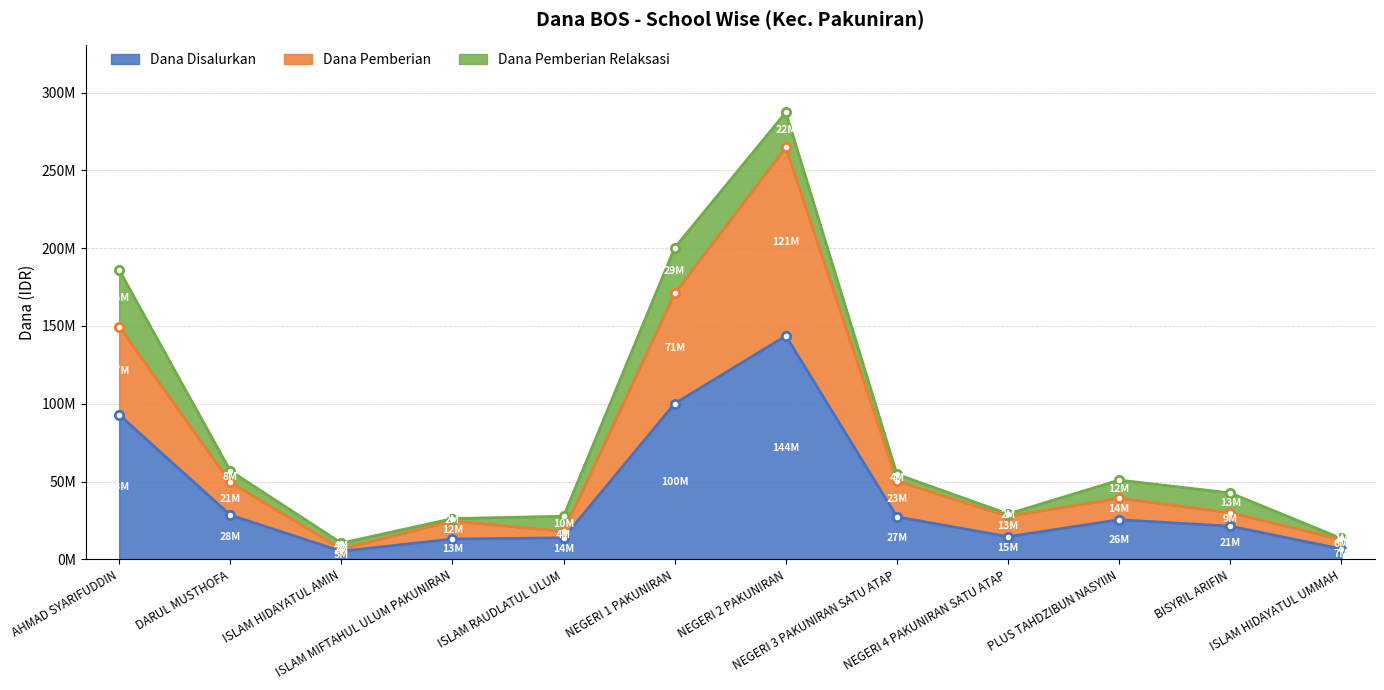

What position from the right is NEGERI 1 PAKUNIRAN?

7